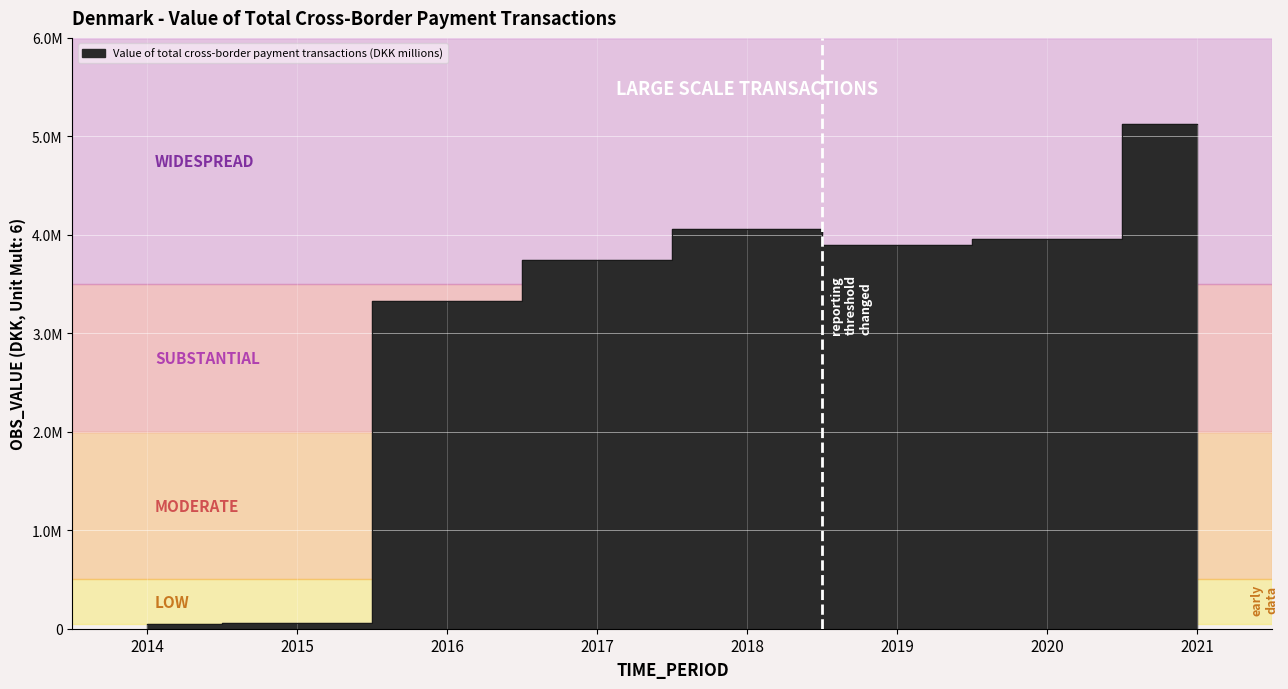

Rank the categories by value from lowest to highest.

2014, 2015, 2016, 2017, 2019, 2020, 2018, 2021